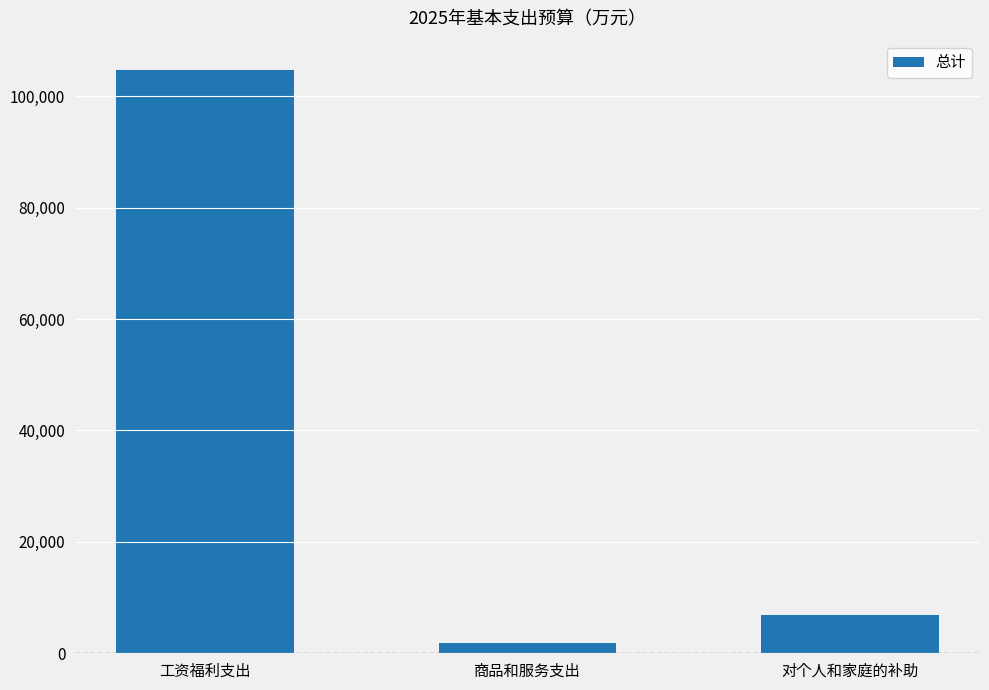

The chart shows a value of 11073.5 at 对个人和家庭的补助. True or false?

False